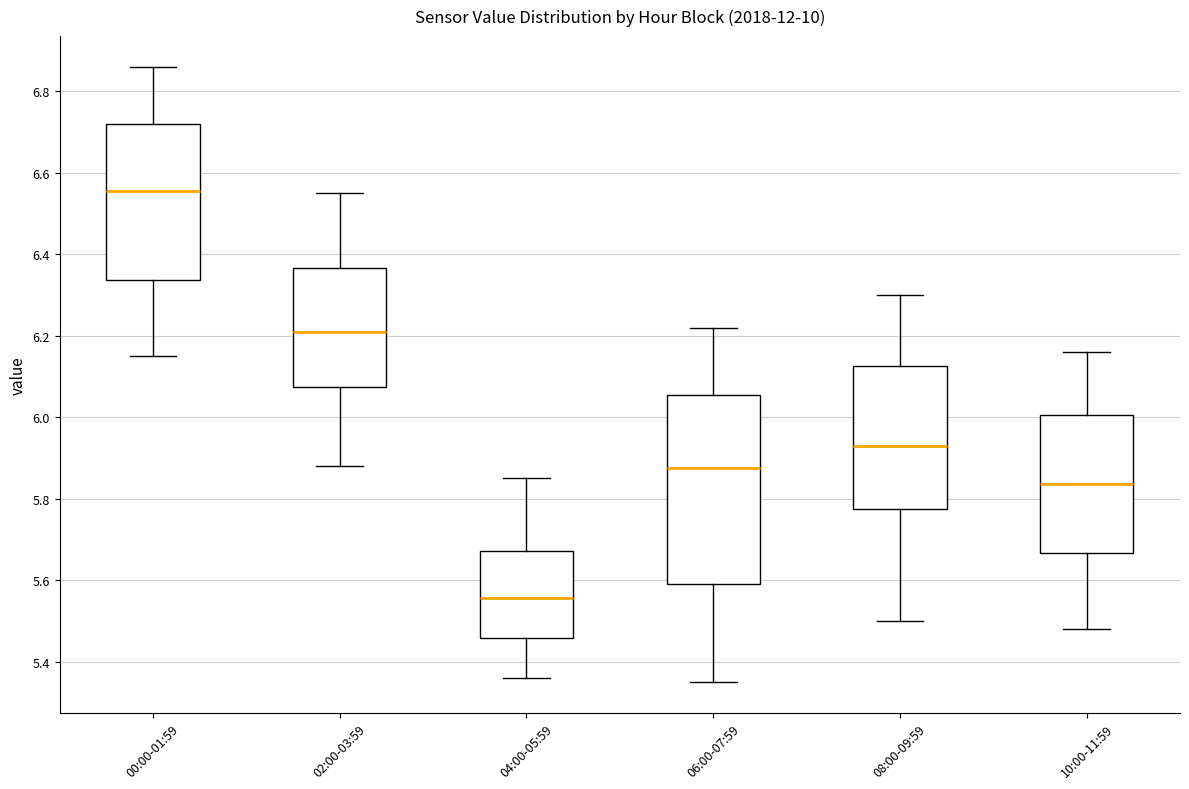

Comparing the boxes themselves (not the whiskers), which one is the tallest?

06:00-07:59